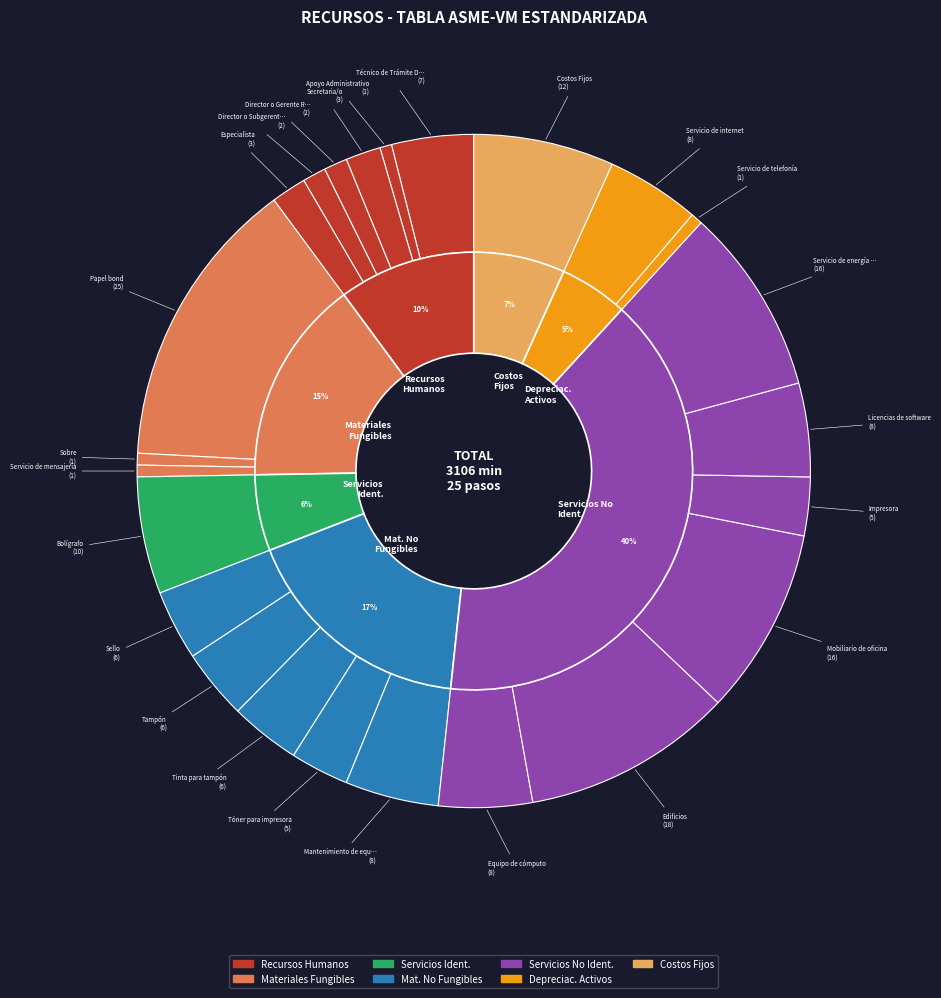

How many slices are in this pie chart?

24